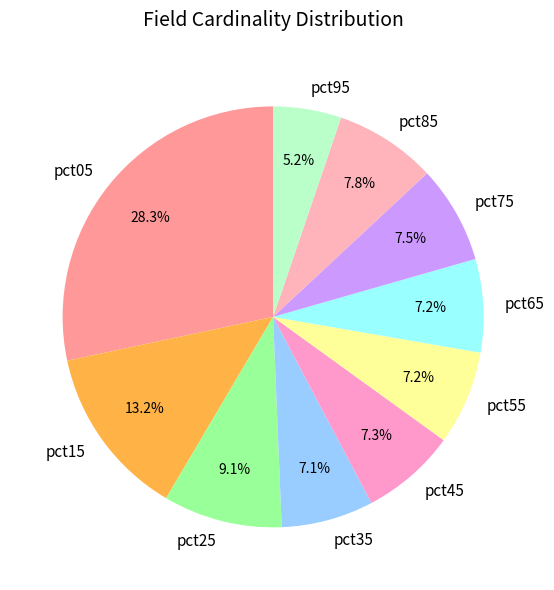

Does any single category account for the majority?

No